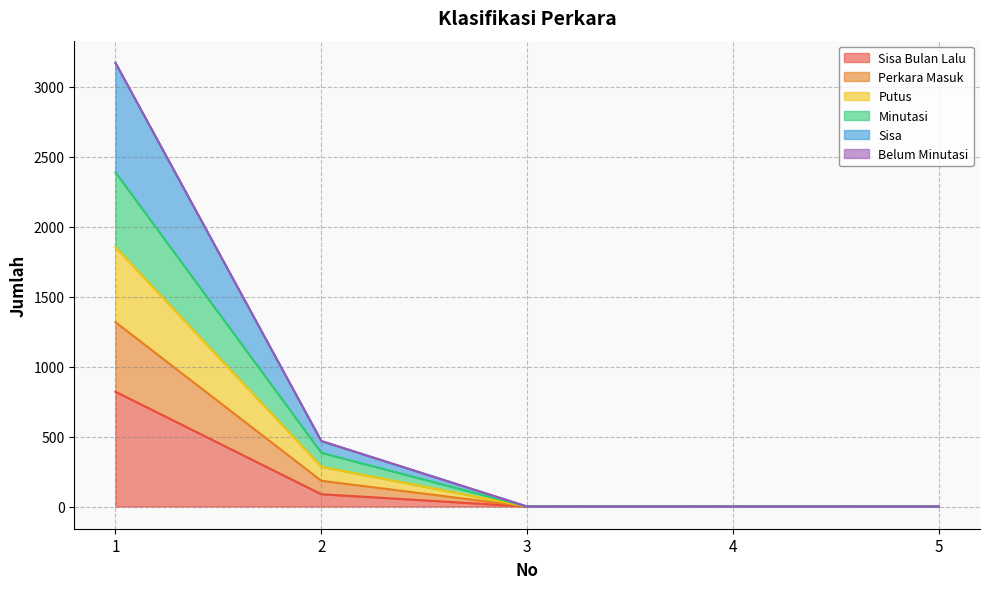

At how many categories does at least one series exceed 1146?

1